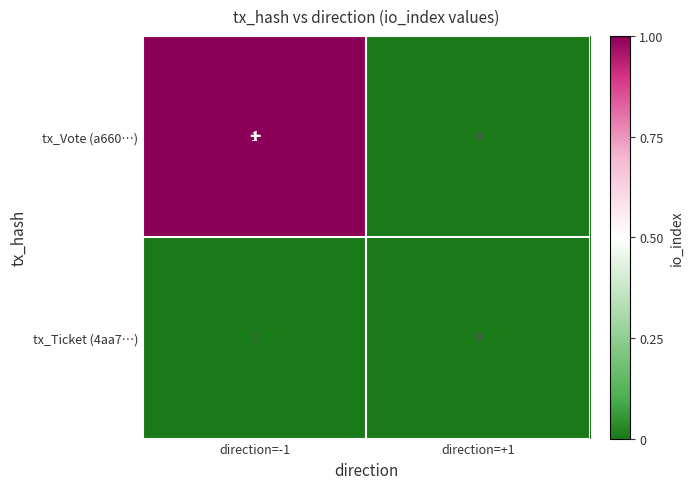

The tx_Vote (a660…) series shows 1 at direction=-1. True or false?

True